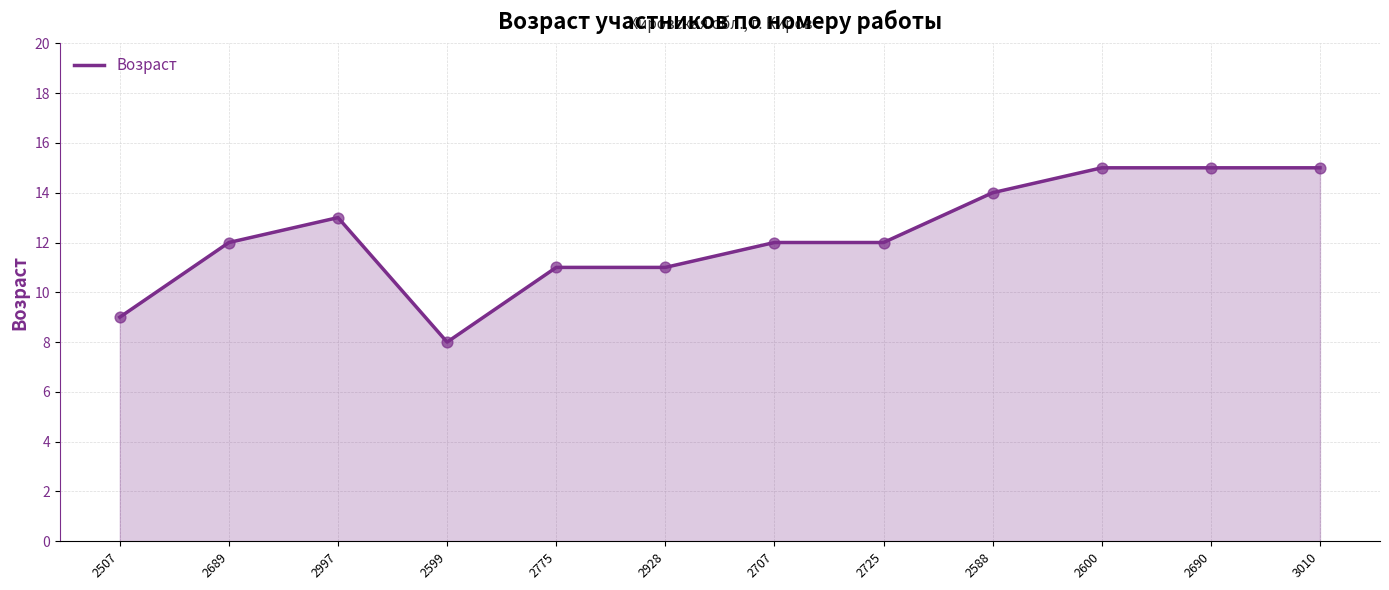

What is the change in value from 2507 to 2599?

-1